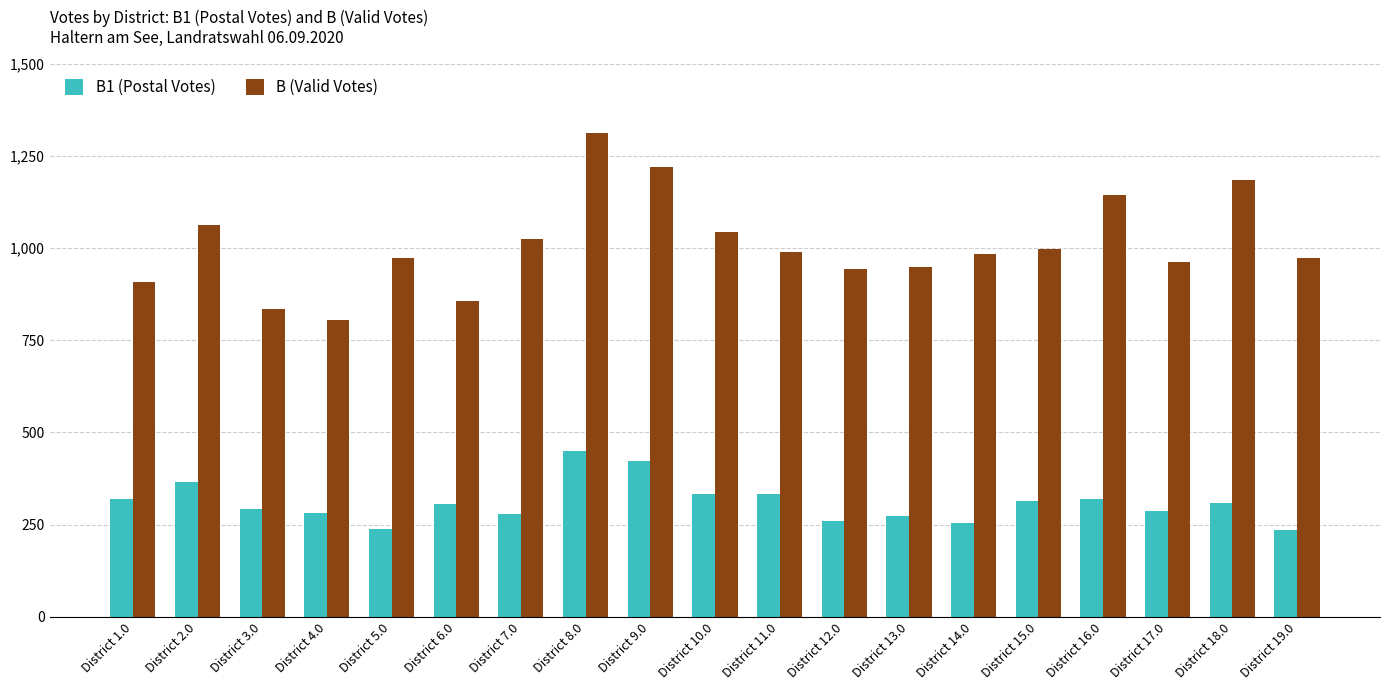

What is the approximate value of B1 (Postal Votes) at District 16.0, to the nearest 5?

320